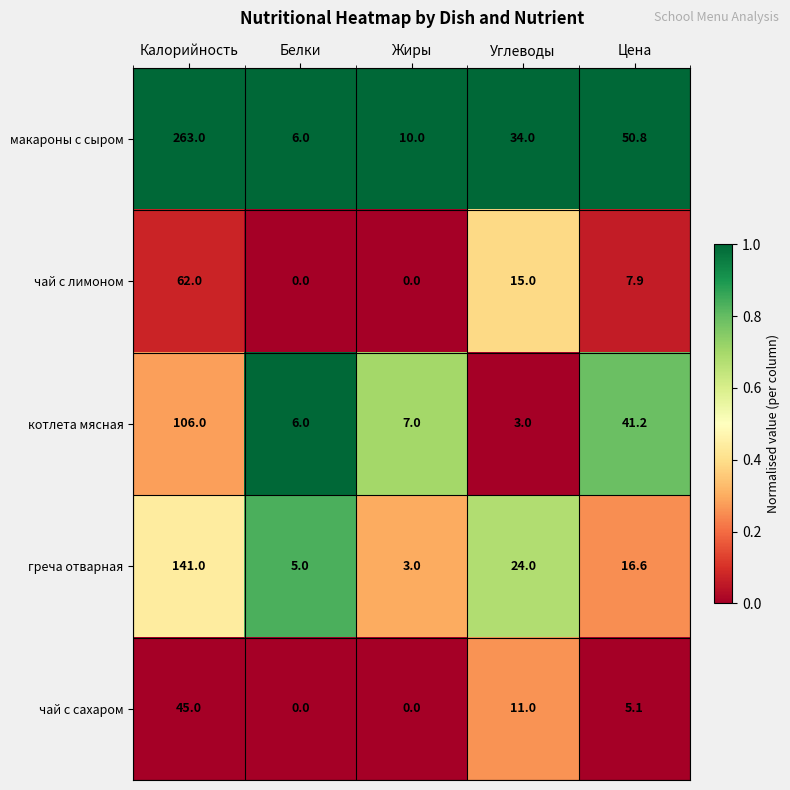

At which label is котлета мясная closest to 54?

Цена